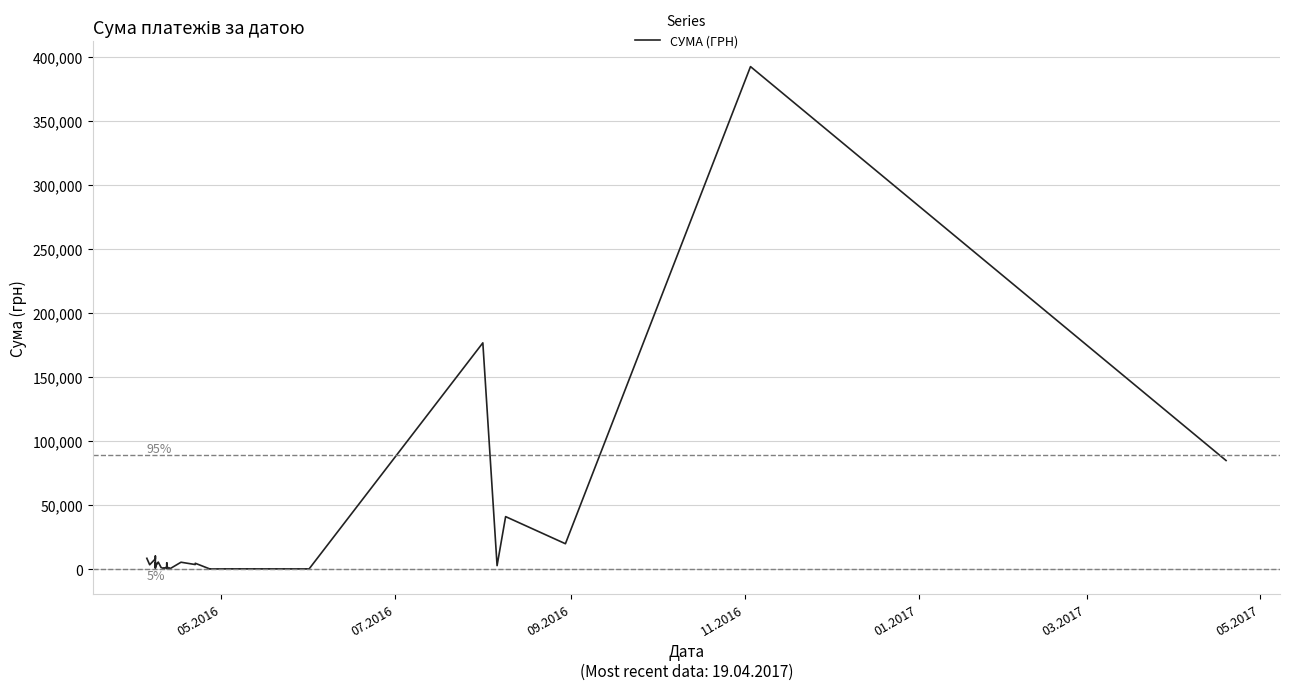

How many points are higher than both their immediate neighbors (excluding endpoints)?

14